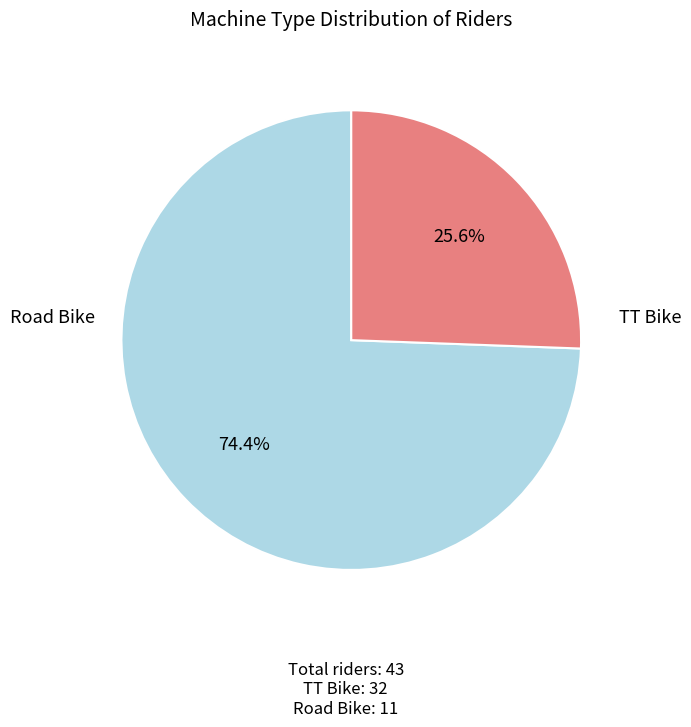

Does any single category account for the majority?

Yes